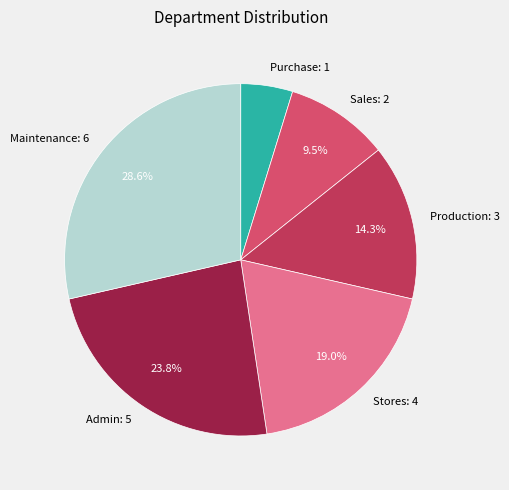

To the nearest percent, what percentage of the pie is Stores?

19%